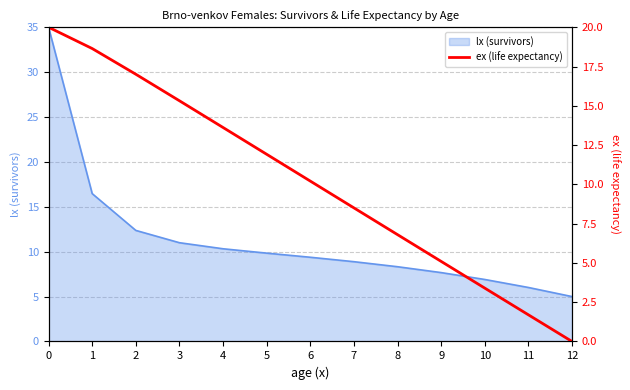

The value at 5 is 11.9. True or false?

True